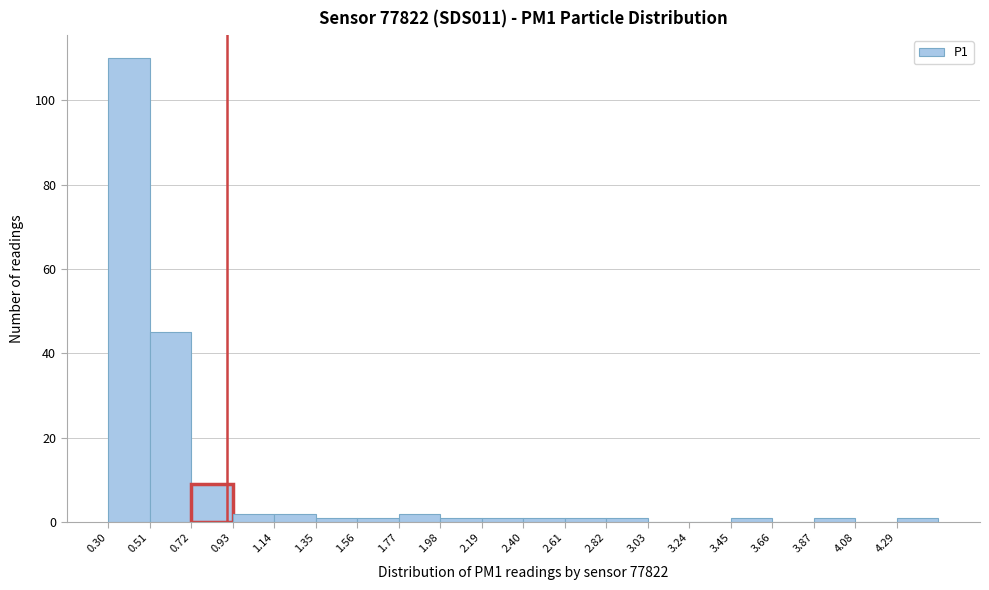

How tall is the bar that spans 1.77 to 1.98 on the x-axis? Neither the bar edges nor the heights are printed on the chart, so give them approximately, as read against the axes.

2